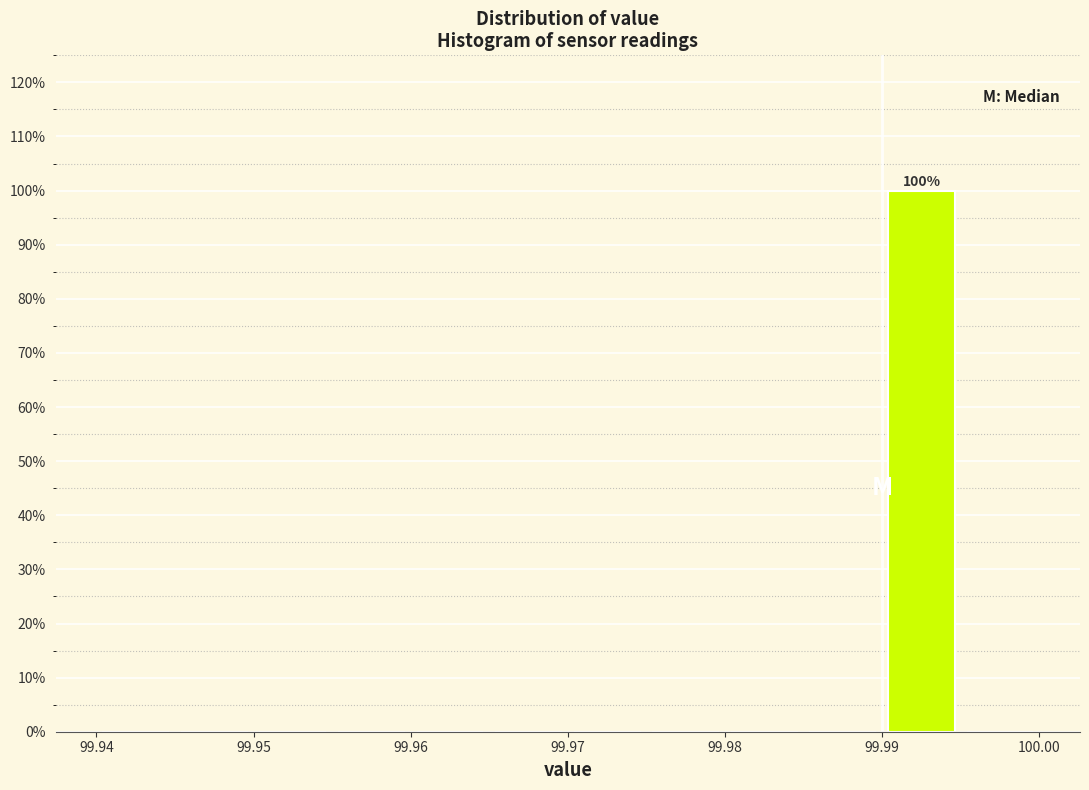

Over which range of the x-axis is the bar tallest?

99.990 to 99.995